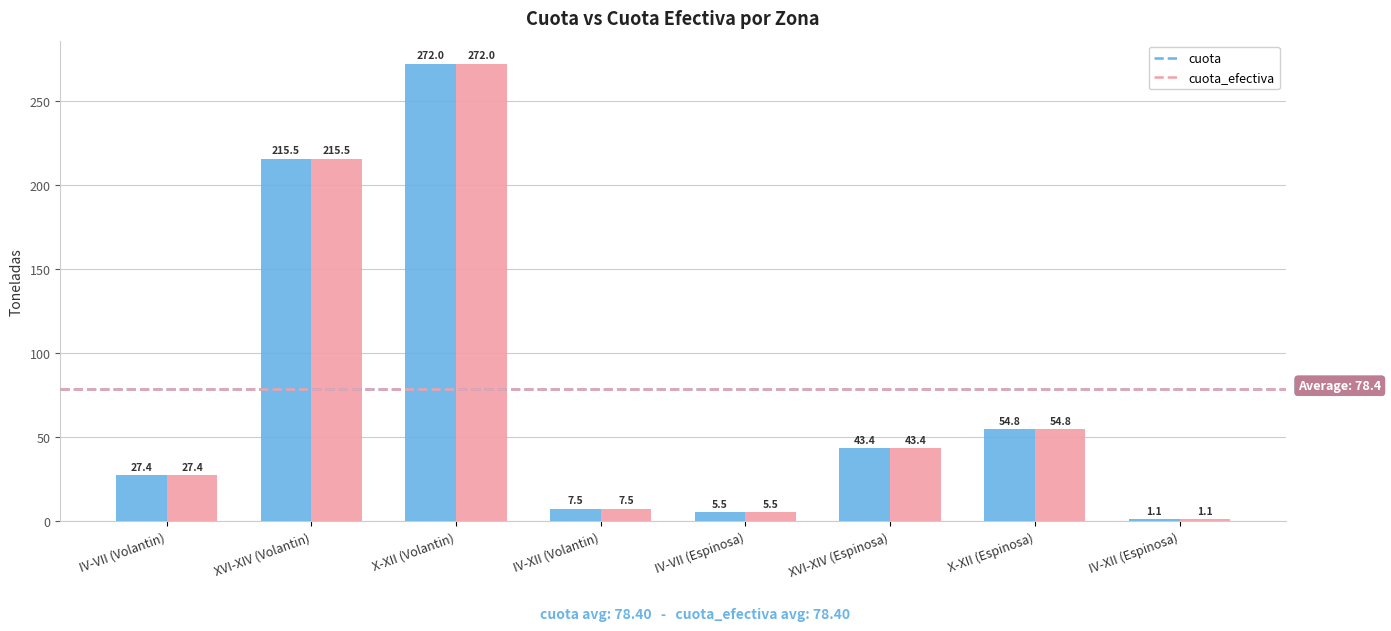

What is the difference between the cuota values at XVI-XIV (Espinosa) and X-XII (Espinosa)?

11.4